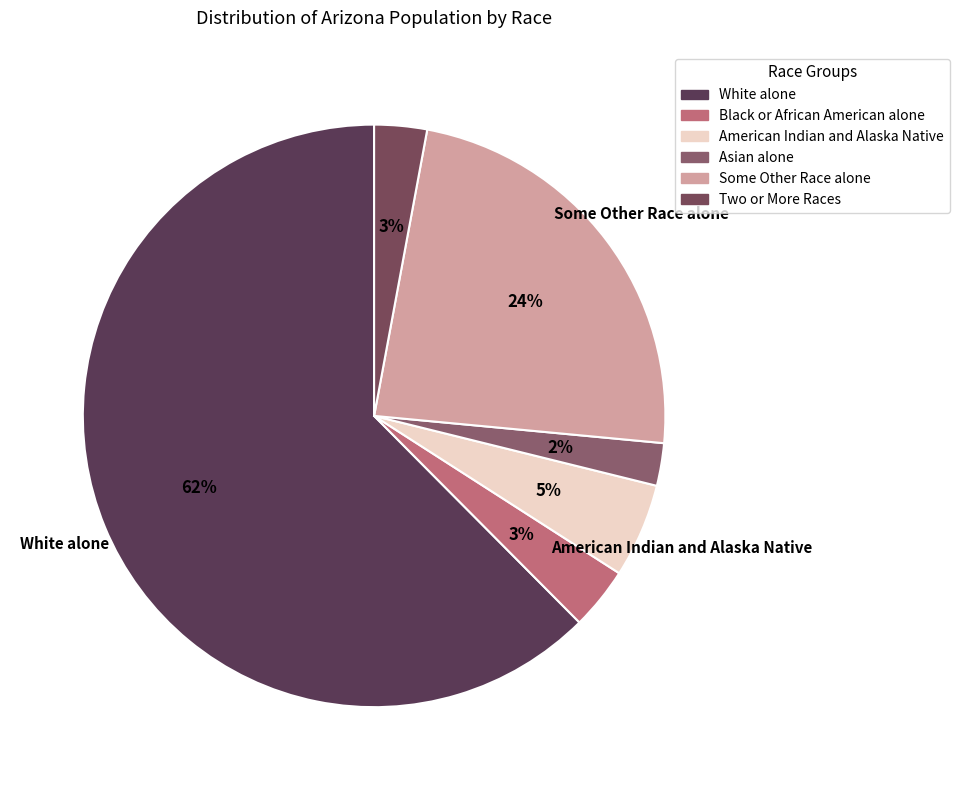

What is the change in value from White alone to Two or More Races?

-4448821